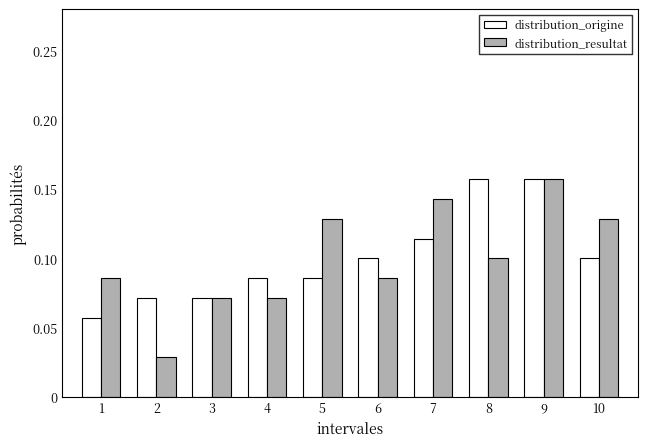

How many distribution_resultat values are between 0 and 1?

10